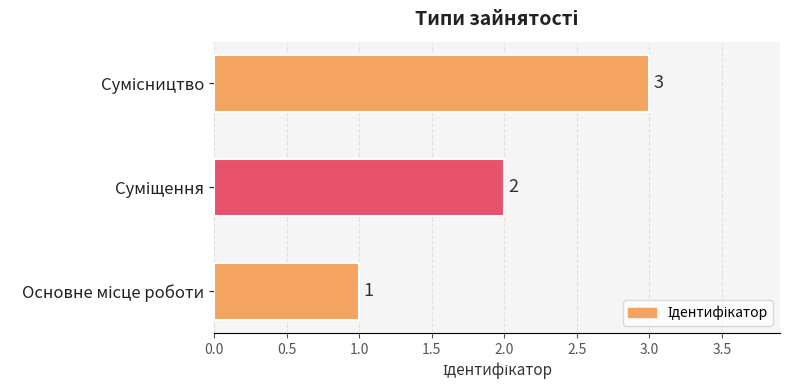

How many values are between 1 and 3?

3